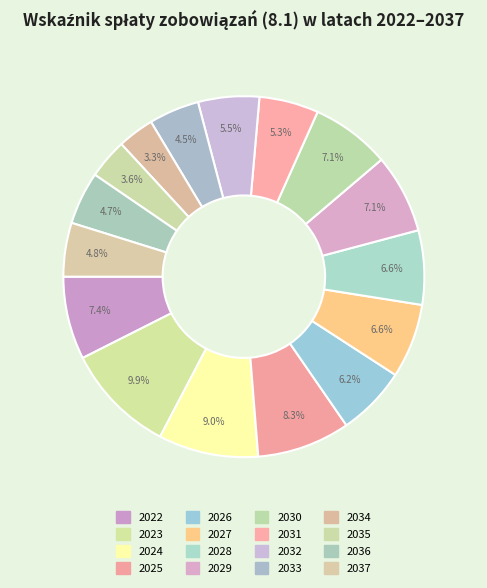

Count the number of slices in the pie.

16